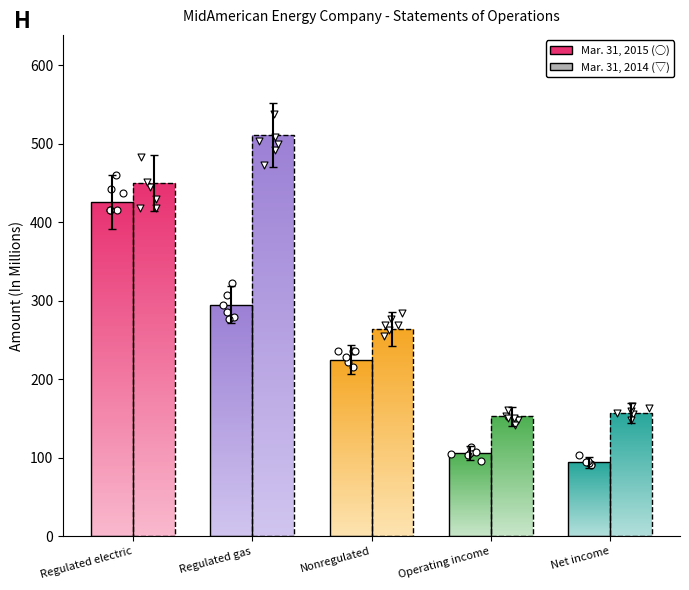

Which series reaches the minimum Y coordinate?

Mar. 31, 2015